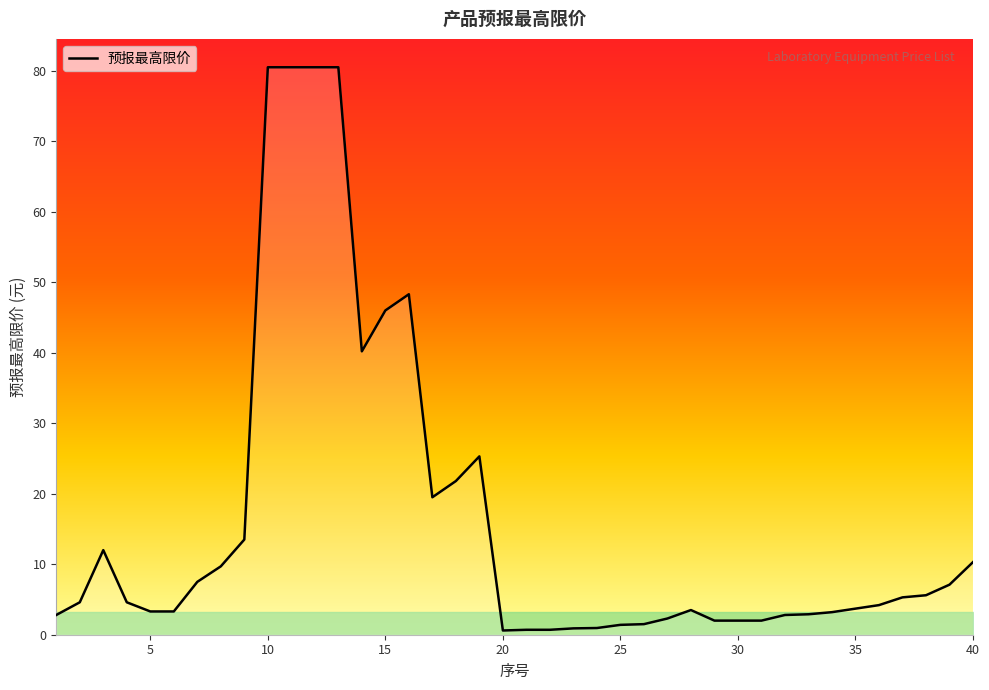

What is the maximum value shown in the chart?

80.5